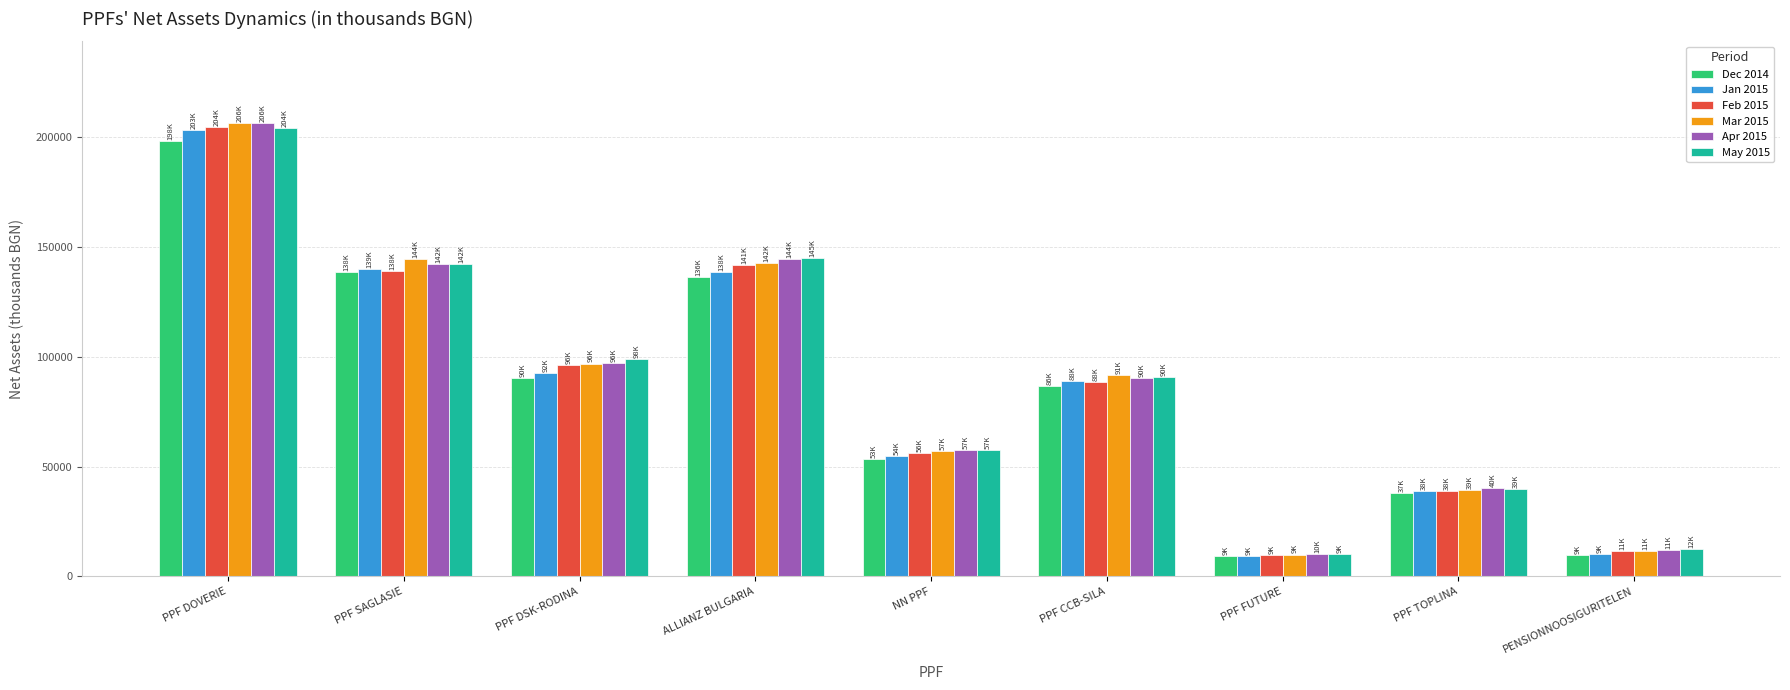

What is the total value across all series at ALLIANZ BULGARIA?

848177